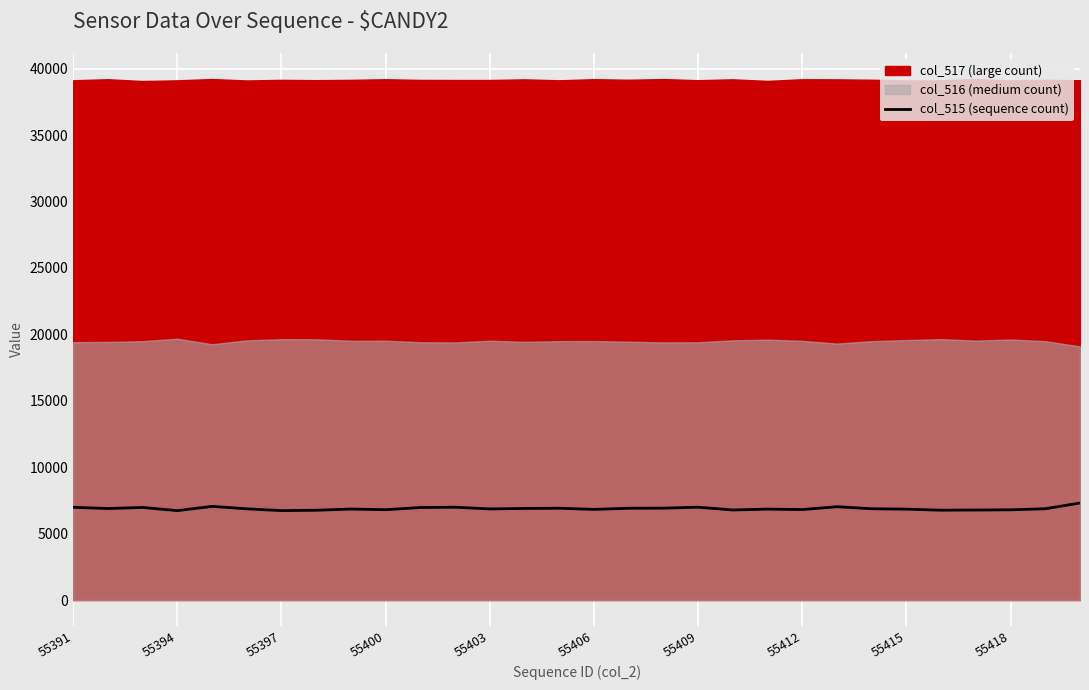

What is the maximum value for col_515 (sequence count)?

7305